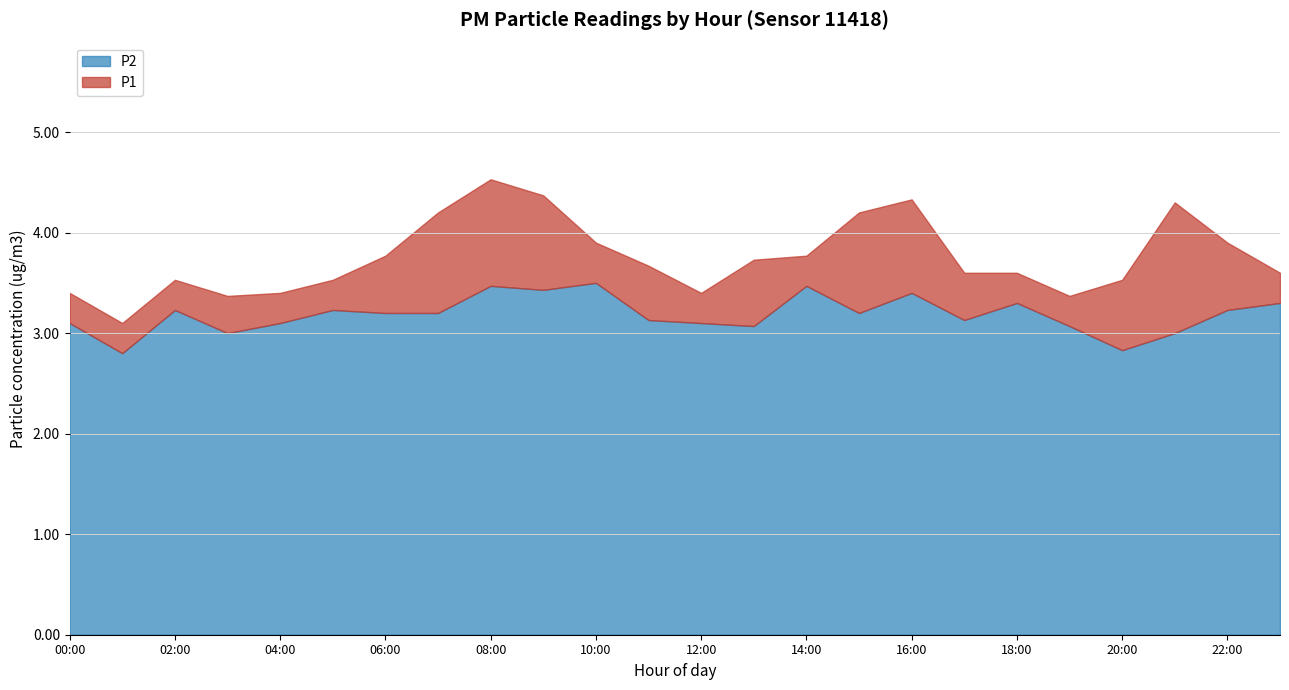

Reading left to right, what are all the values shown in this chart?

P1: 3.4	3.1	3.5	3.4	3.4	3.5	3.8	4.2	4.5	4.4	3.9	3.7	3.4	3.7	3.8	4.2	4.3	3.6	3.6	3.4	3.5	4.3	3.9	3.6
P2: 3.1	2.8	3.2	3.0	3.1	3.2	3.2	3.2	3.5	3.4	3.5	3.1	3.1	3.1	3.5	3.2	3.4	3.1	3.3	3.1	2.8	3.0	3.2	3.3